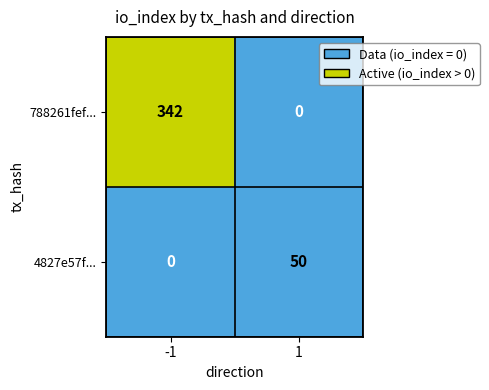

How many distinct data groups are displayed?

2